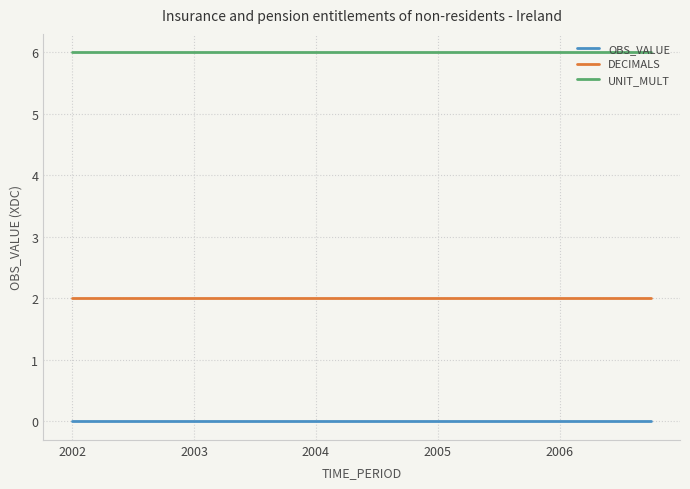

What are all the series names shown in the legend?

OBS_VALUE, DECIMALS, UNIT_MULT